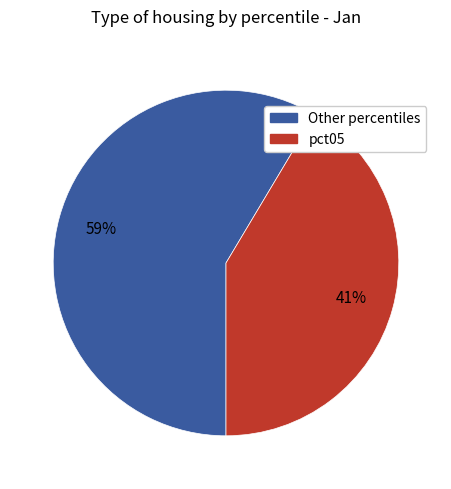

Does any single category account for the majority?

Yes